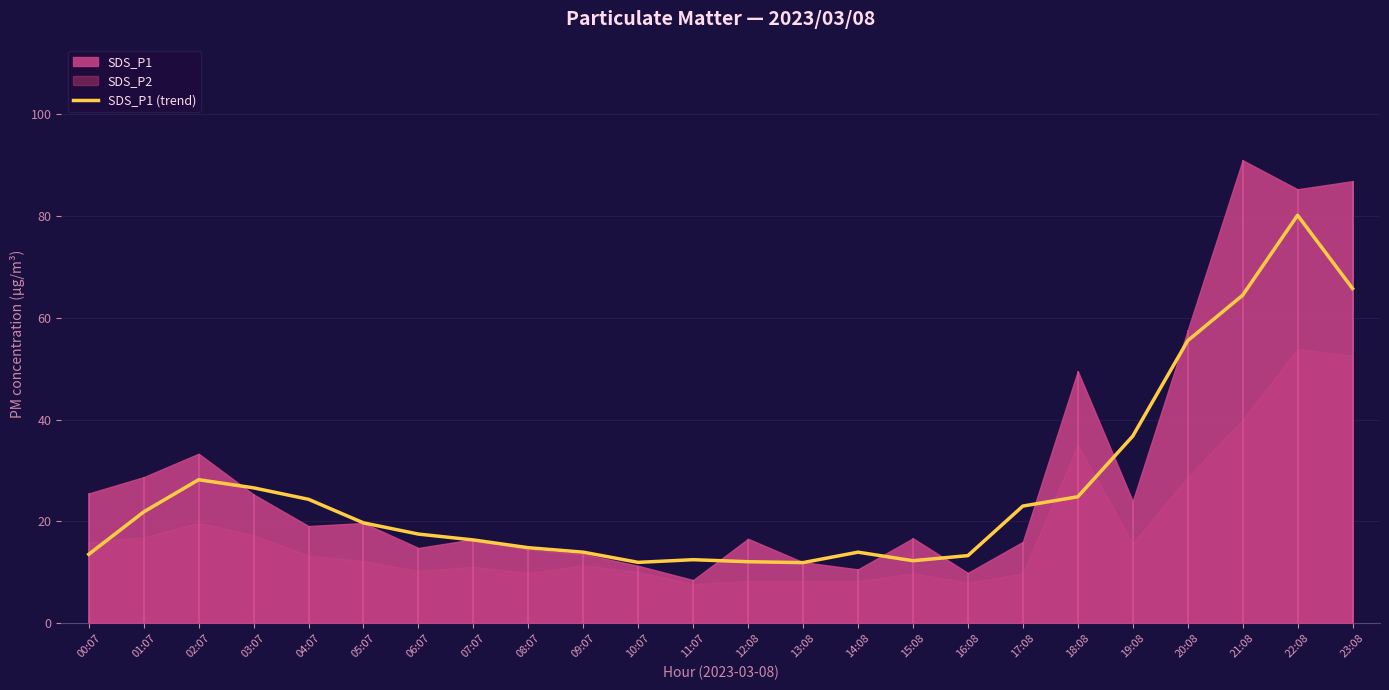

What is the label of the 4th point from the right?

20:08